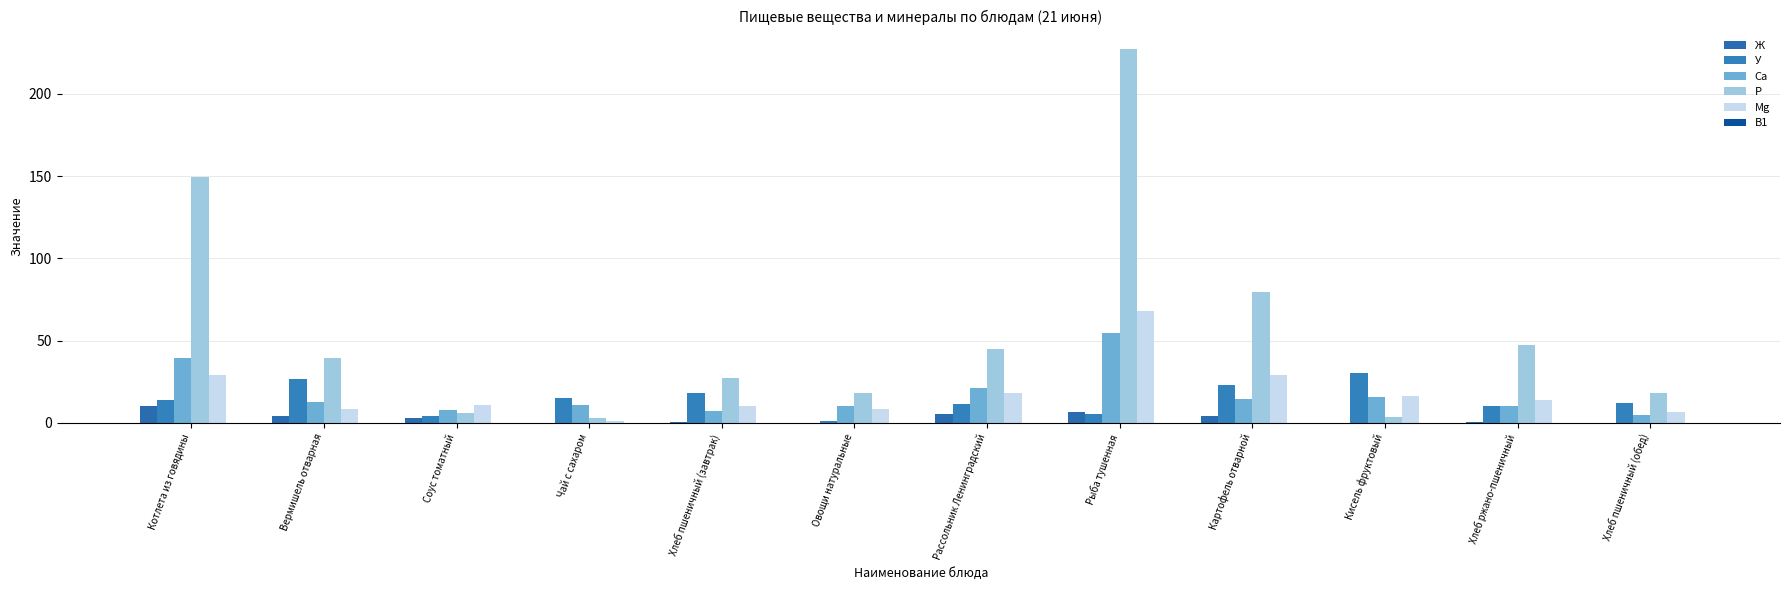

What is the highest value of the В1 series?

0.1